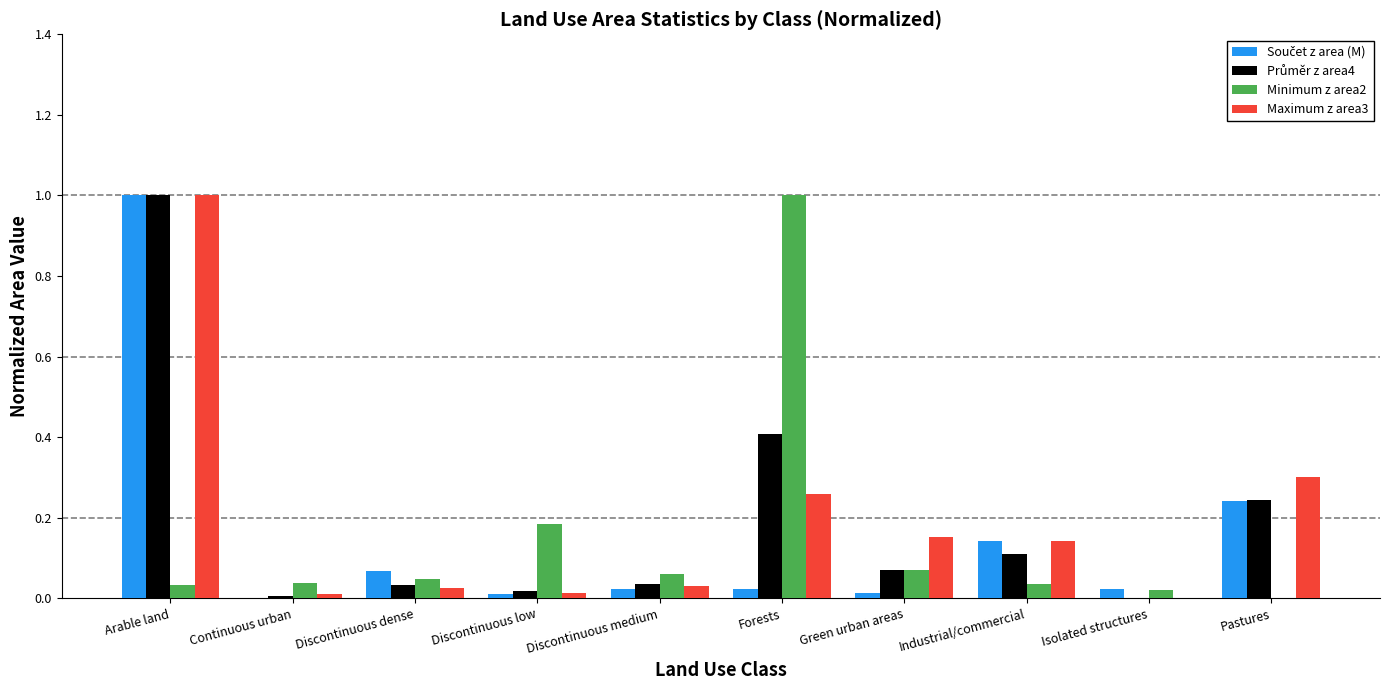

What is the maximum value shown in the chart?

1.0